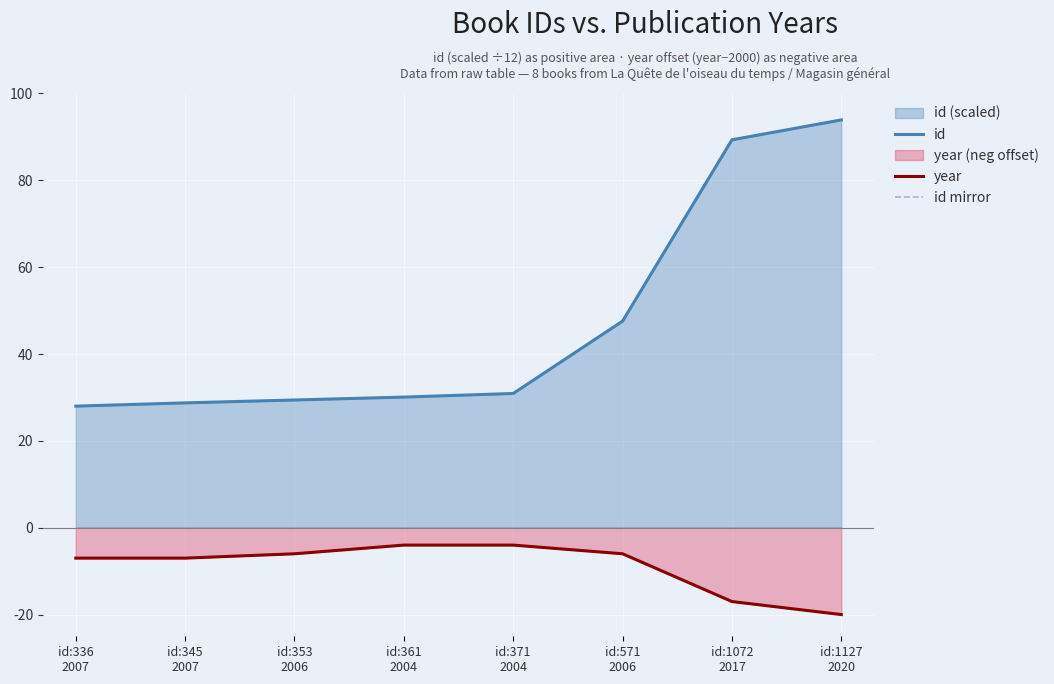

At which label is year closest to -12?

id:336
2007